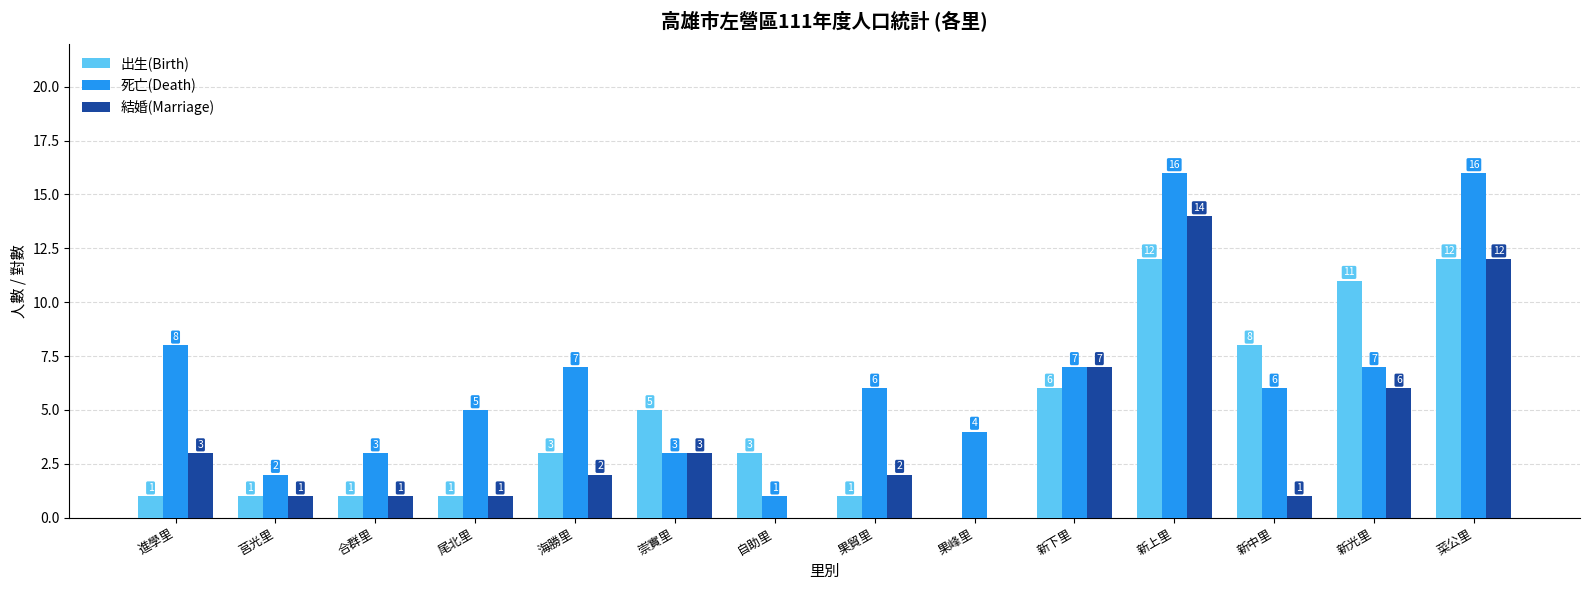

What is the sum of all 死亡(Death) values?

91